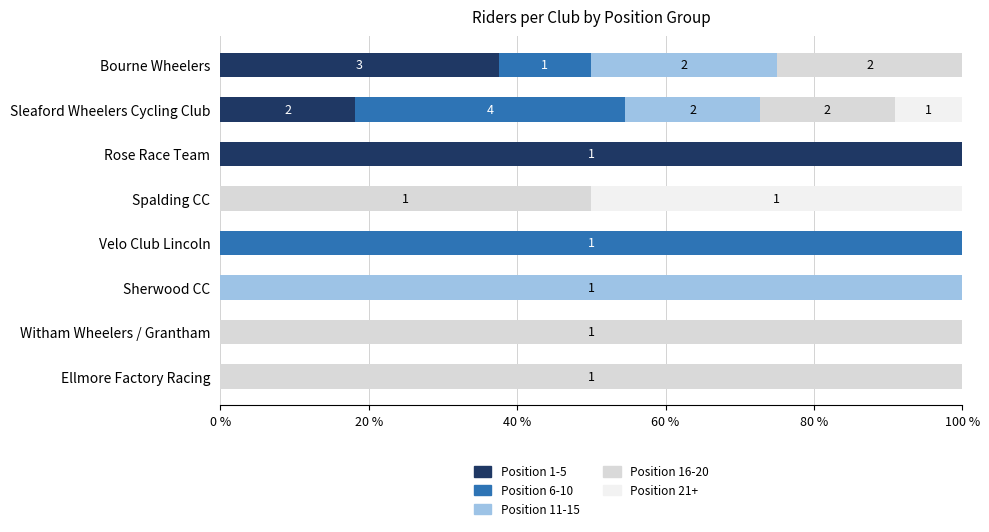

What is the sum of the Position 1-5 values at Sleaford Wheelers Cycling Club and Rose Race Team?

118.2